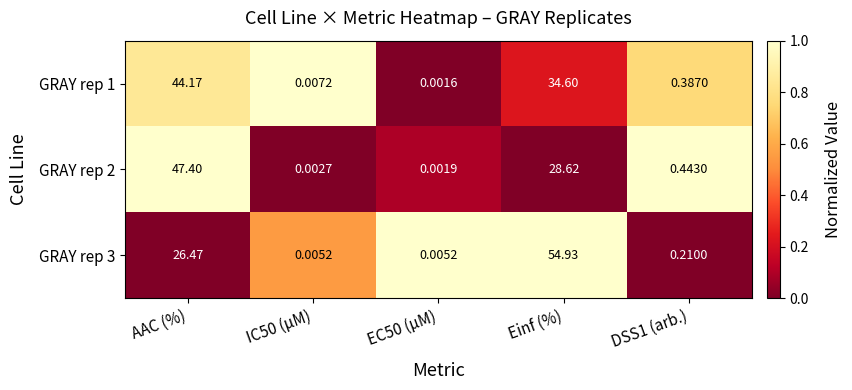

Which series has the largest total across all categories?

GRAY rep 3